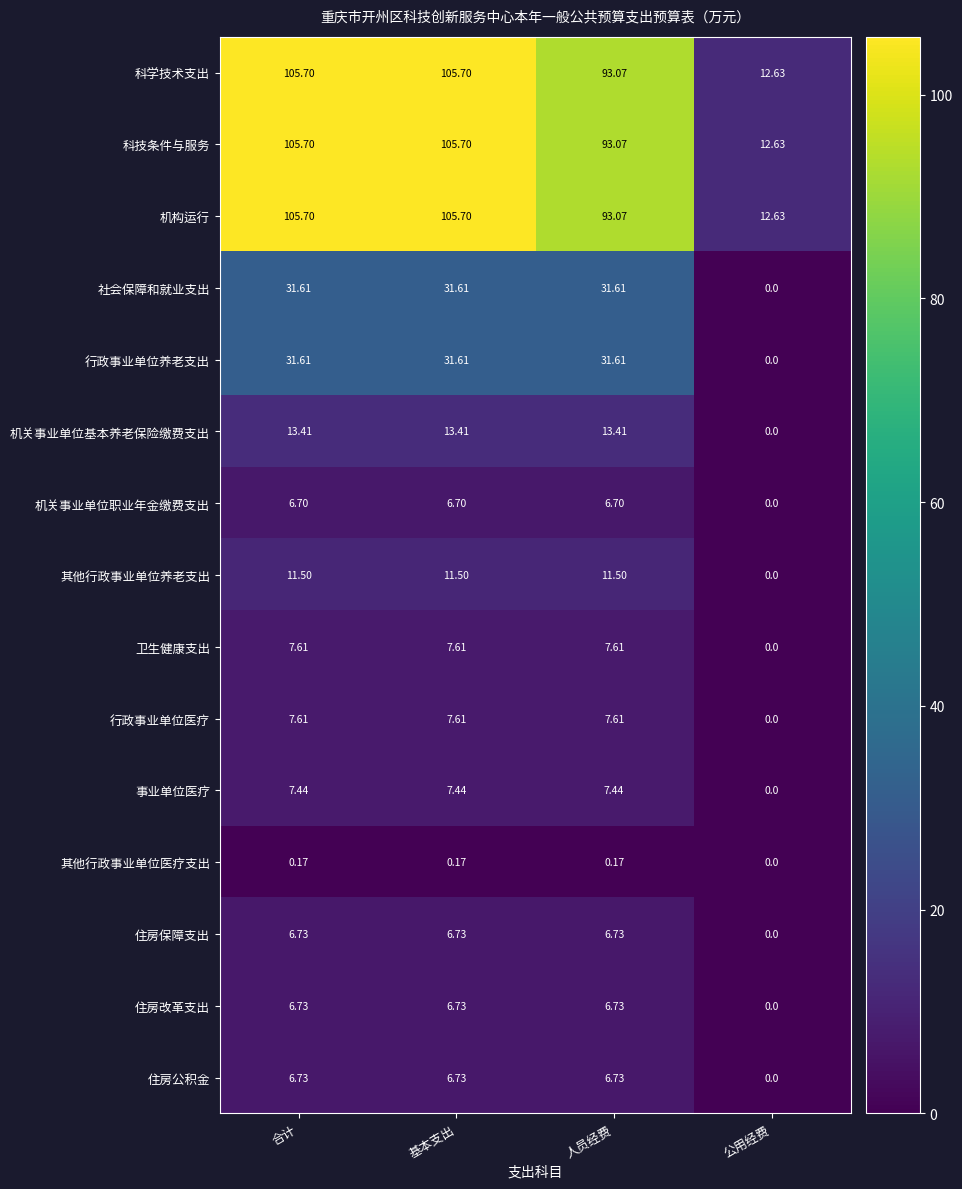

Which category has the lowest value in the 机关事业单位基本养老保险缴费支出 series?

公用经费